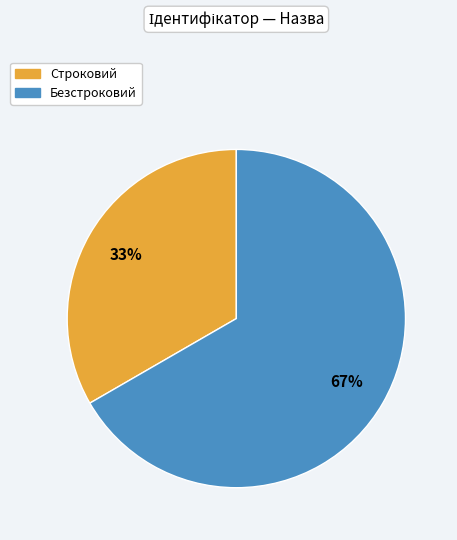

True or false: Безстроковий accounts for 54% of the total.

False